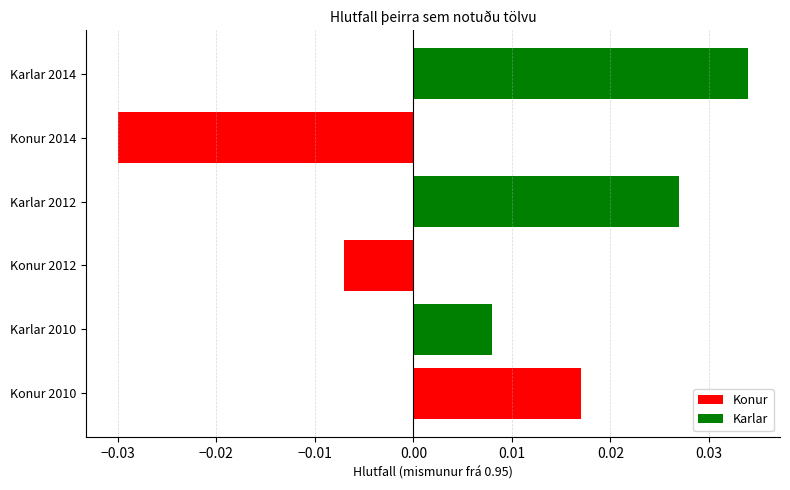

How many Konur values are between 0 and 1?

1